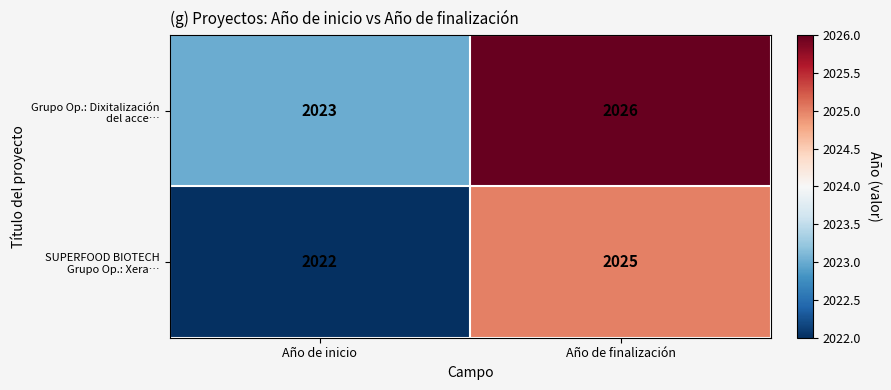

What is the minimum value shown in the chart?

2022